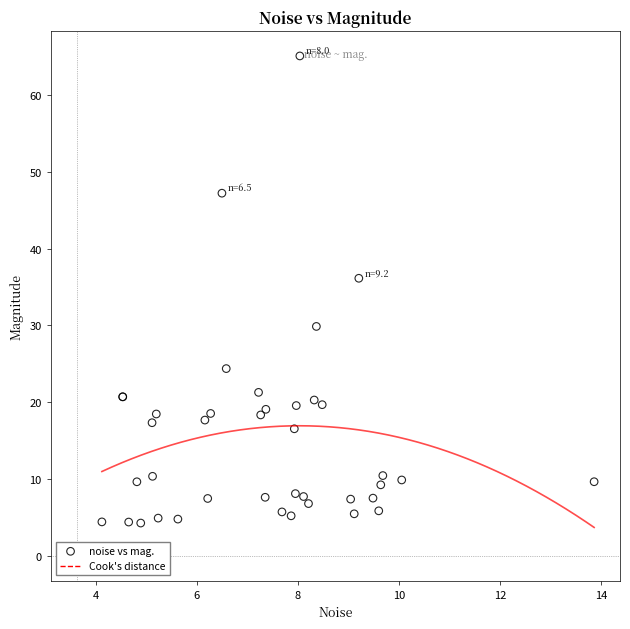

What Y value in the scatter plot is closest to 34?

36.2